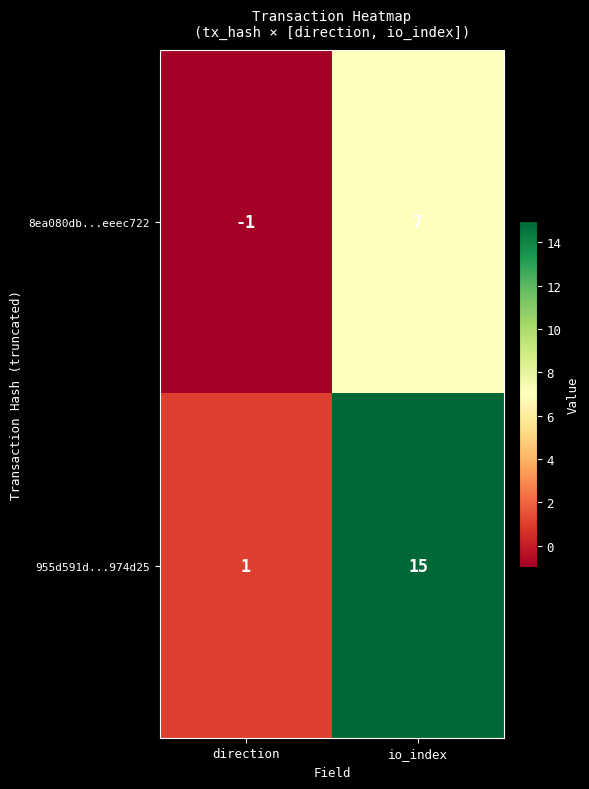

Reading left to right, list all the values displayed in this chart.

8ea080db...eeec722: -1	7
955d591d...974d25: 1	15